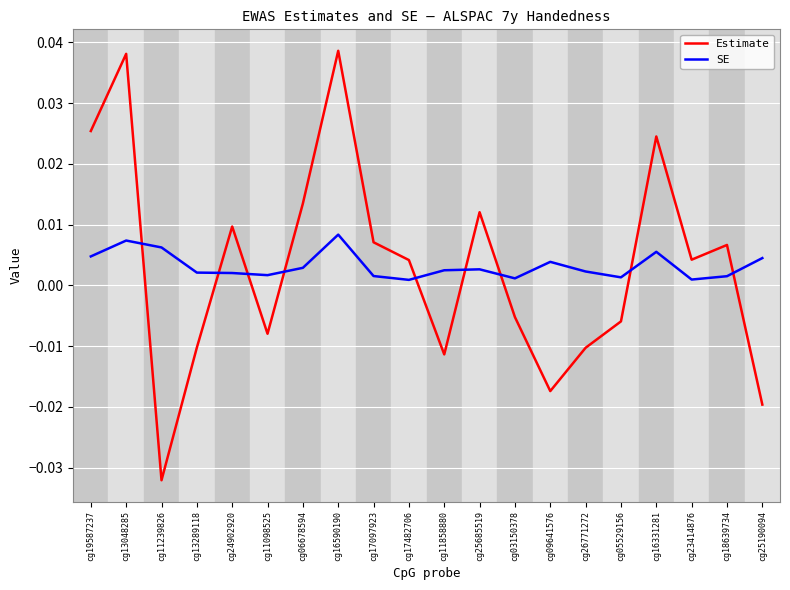

What is the difference between the second highest and second lowest values in the Estimate series?

0.1